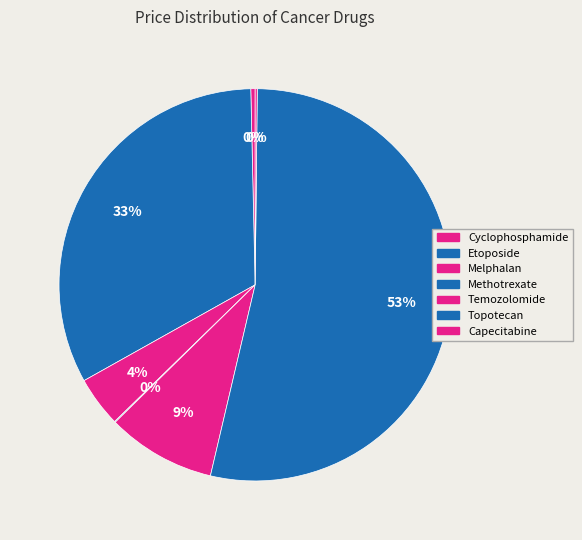

To the nearest percent, what is the combined percentage of Temozolomide and Methotrexate?

9%